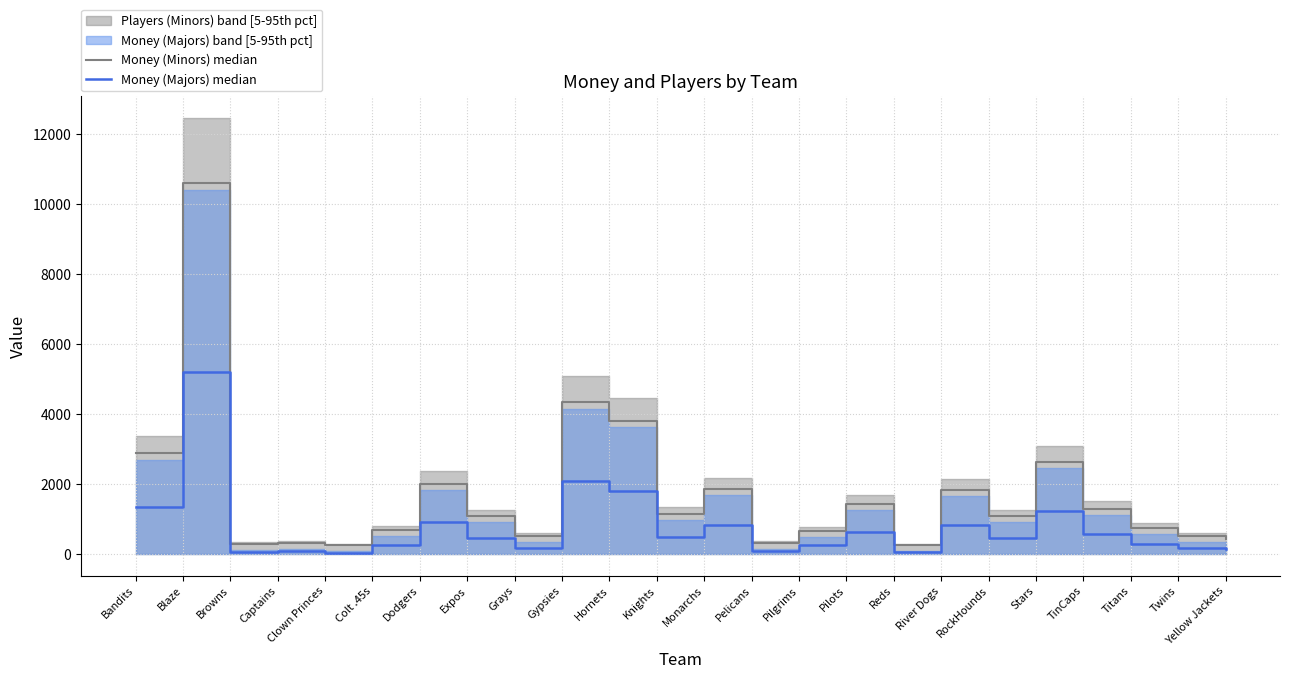

Does the chart have visible grid lines?

Yes